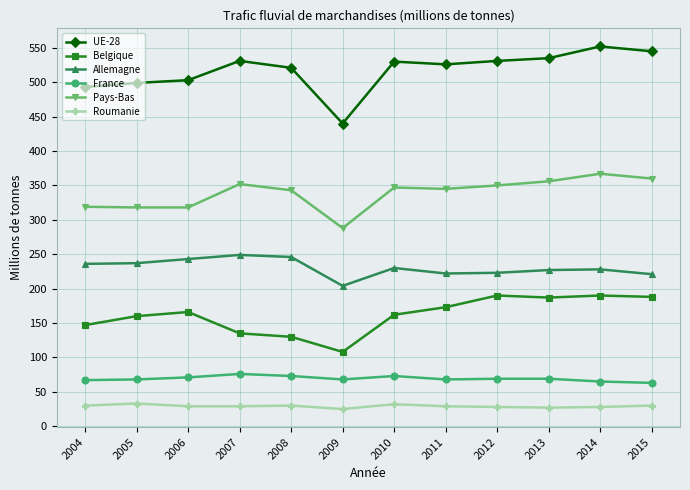

The Pays-Bas series shows 360 at 2015. True or false?

True